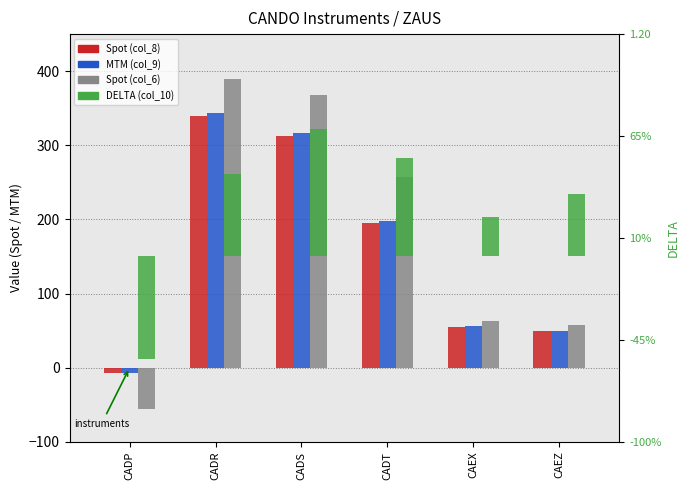

Which series has the largest range (max minus min)?

Spot (col_6)